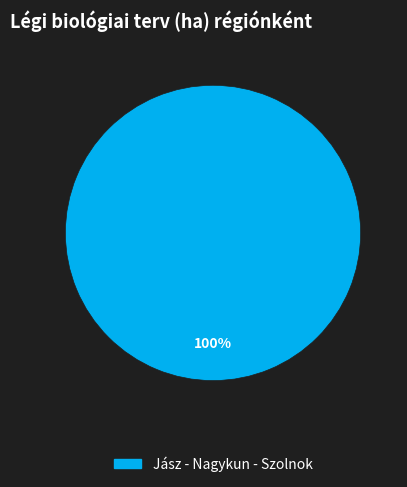

How many segments does this pie chart have?

1